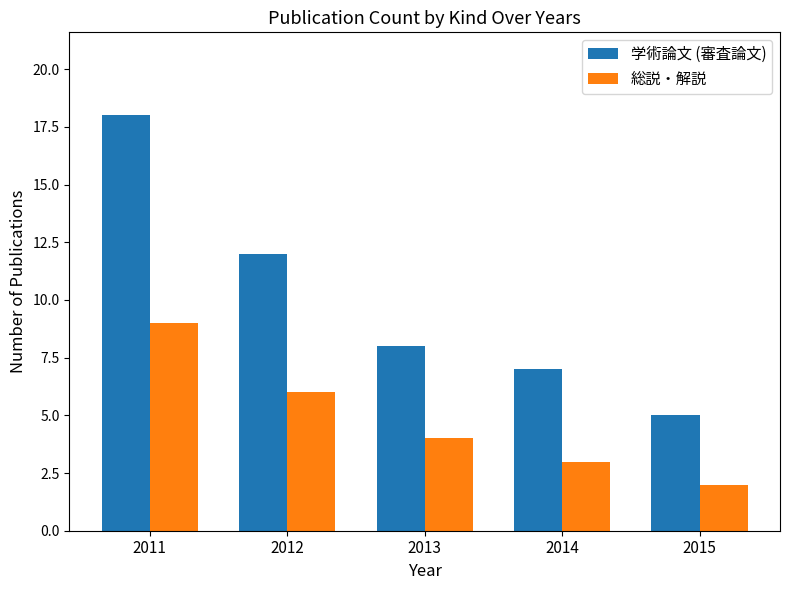

What is the sum of all 学術論文 (審査論文) values?

50